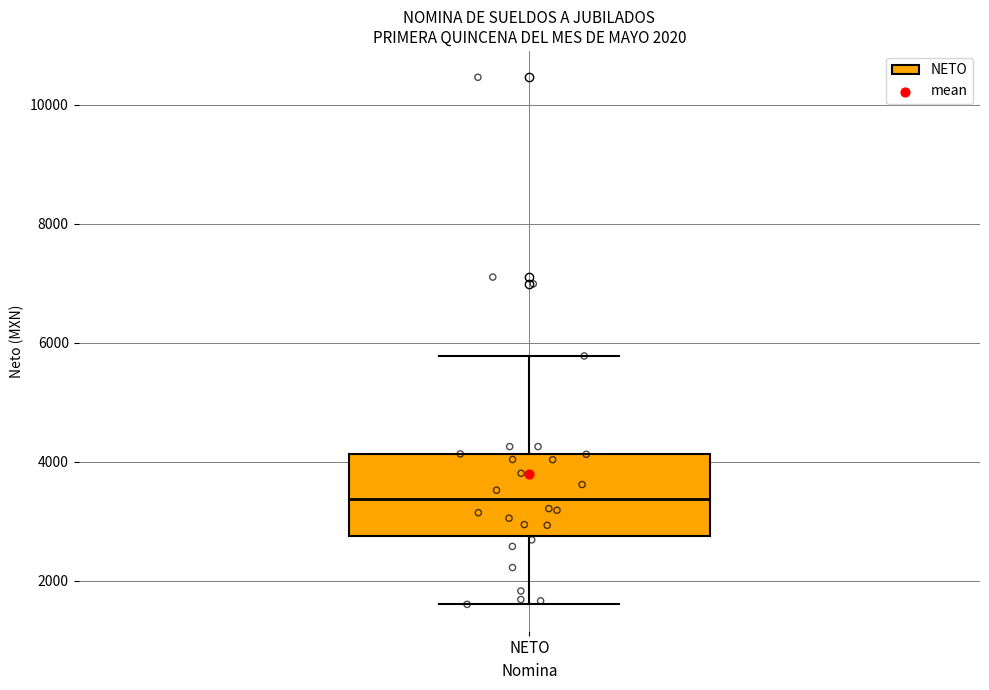

Where does the lower whisker of the box for NETO end on the y-axis? The values are not printed on the chart, so give them approximately, as read against the axis.

1600